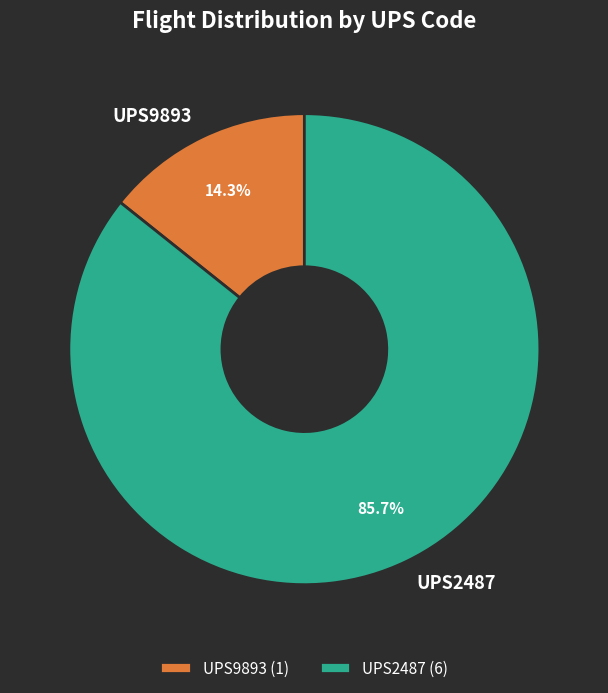

What is the ratio of the value at UPS9893 to the value at UPS2487?

0.2